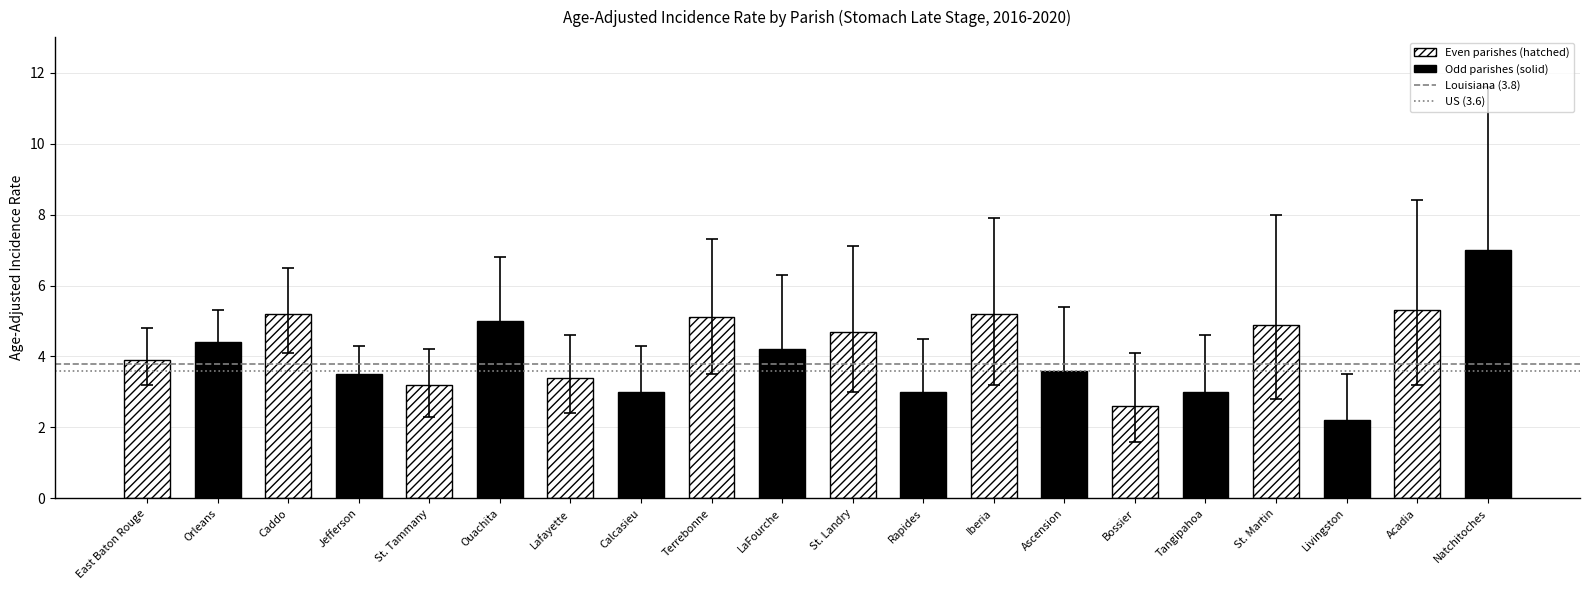

What is the difference between the highest and lowest values at Orleans?

0.2